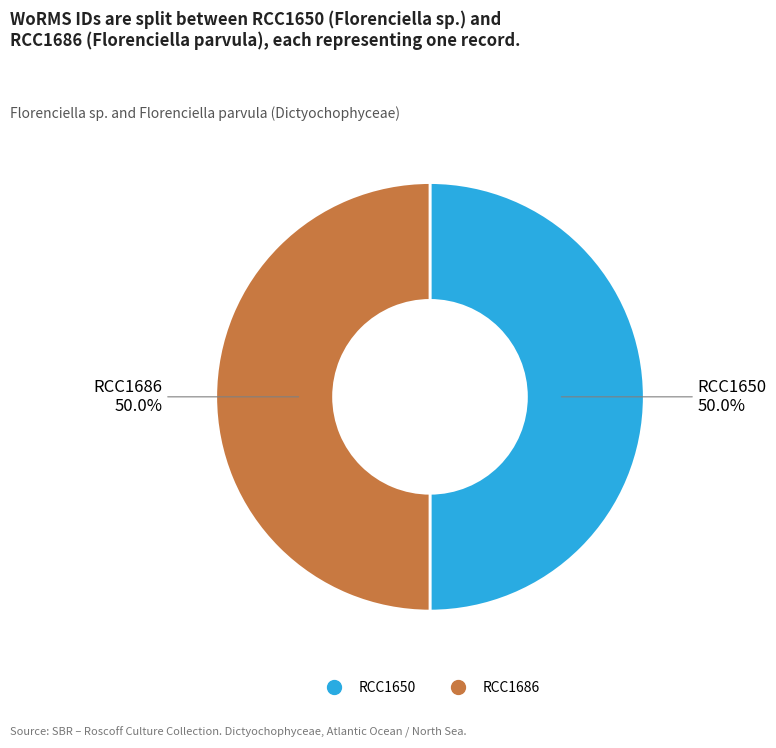

Approximately how many times larger is the value at RCC1686 compared to RCC1650?

1.0